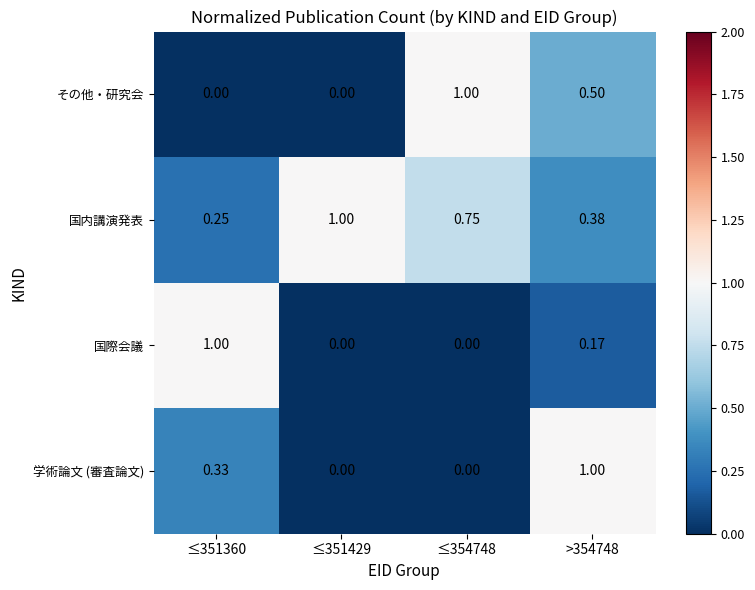

Which series changed the most between ≤354748 and >354748?

学術論文 (審査論文)